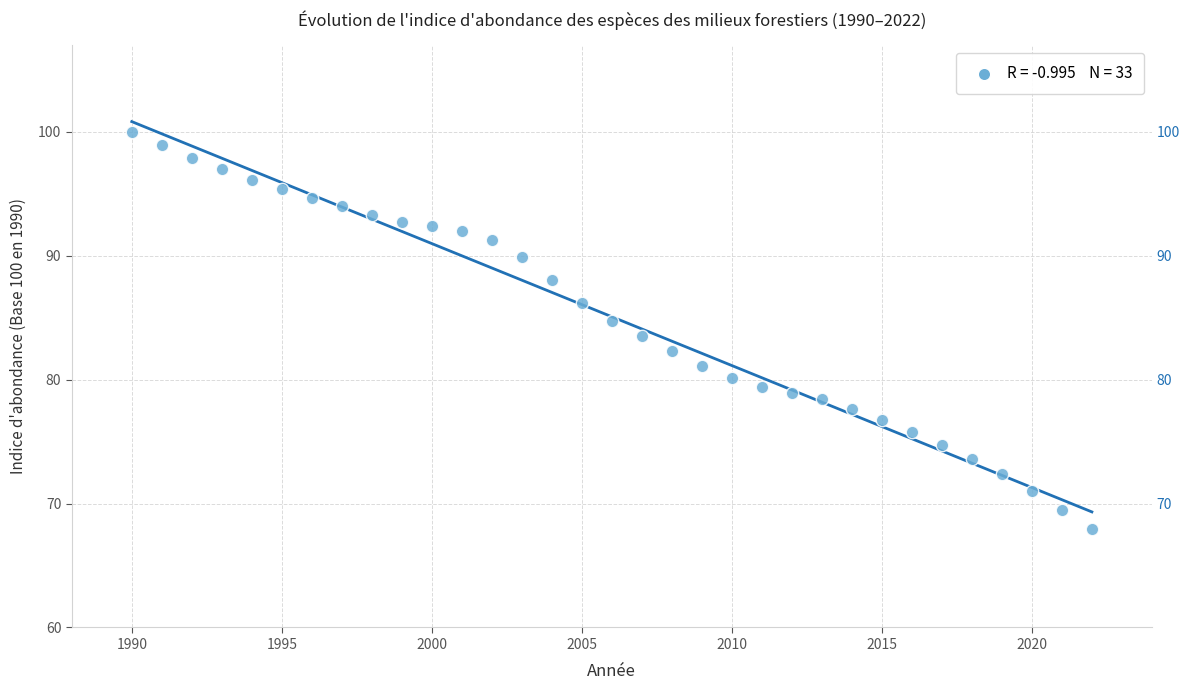

What is the range of Y values (max minus min)?

32.0